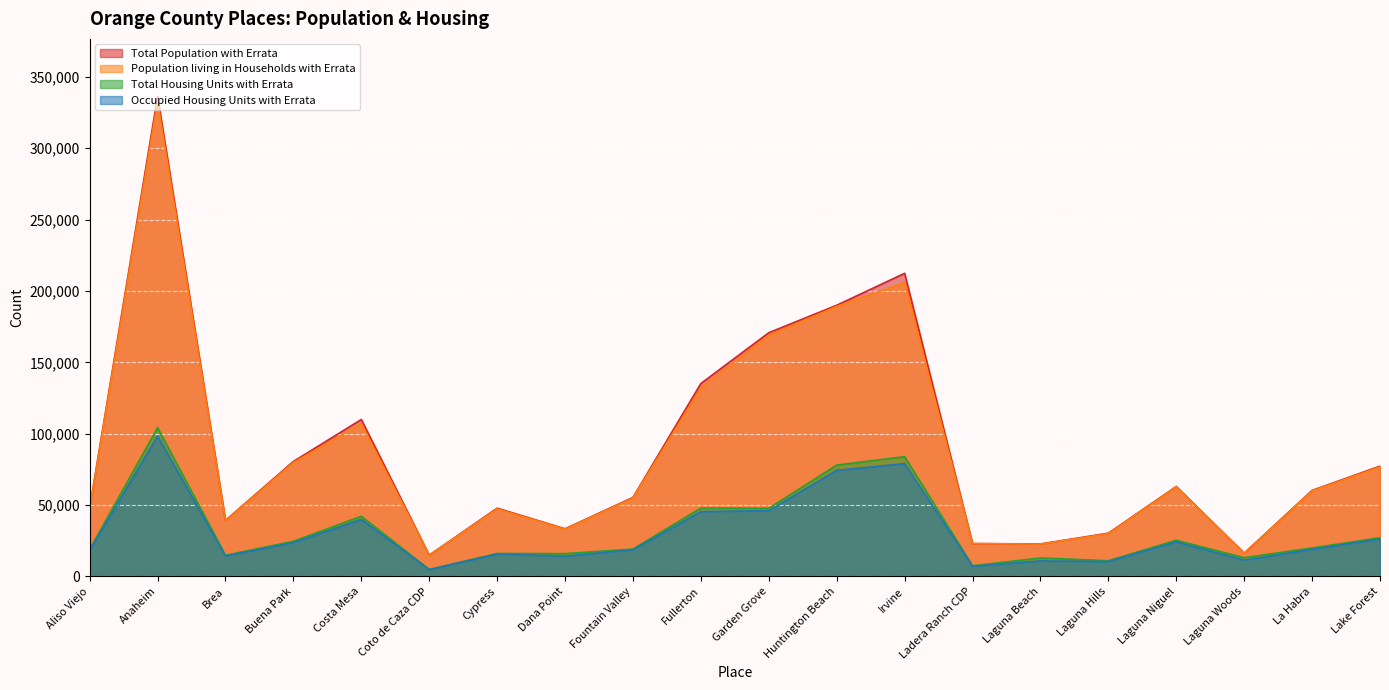

At which category does the chart reach its minimum across all series?

Coto de Caza CDP